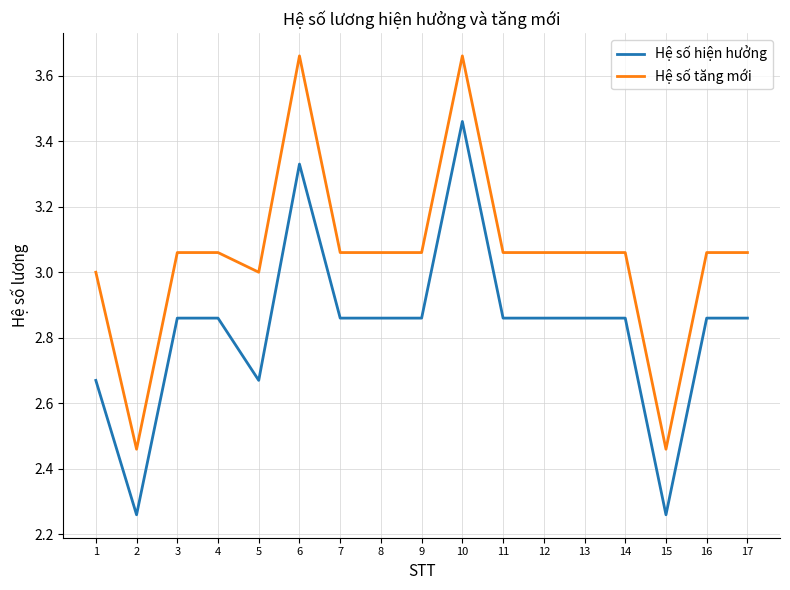

What is the difference between the maximum and minimum values in the Hệ số tăng mới series?

1.2